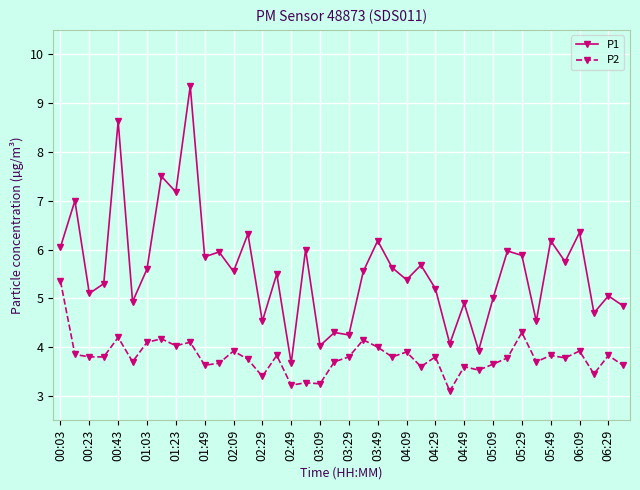

List the series in order of their peak value, highest first.

P1, P2